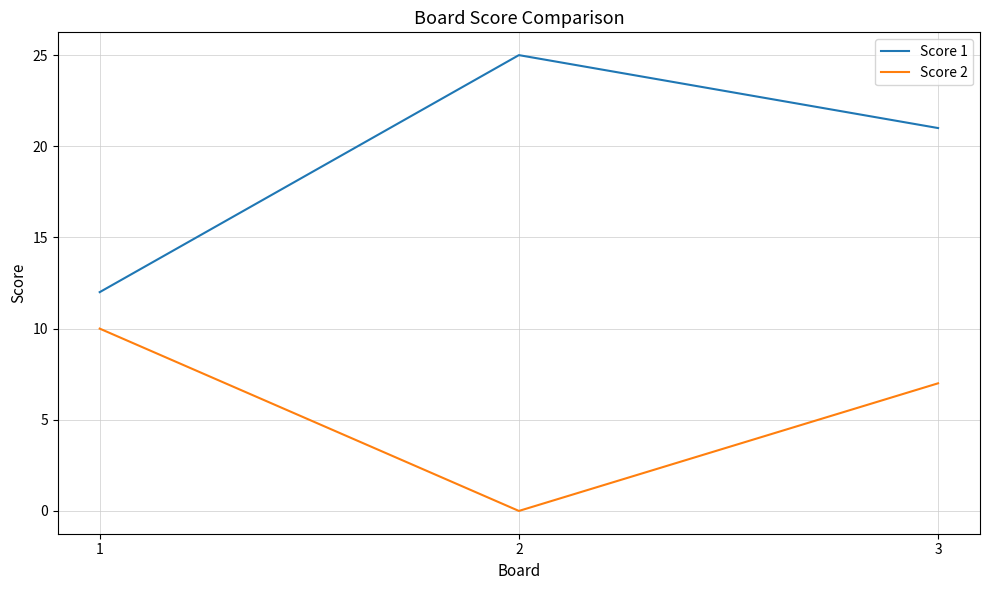

Reading left to right, transcribe all the data shown in this chart.

Score 1: 1=12	2=25	3=21
Score 2: 1=10	2=0	3=7